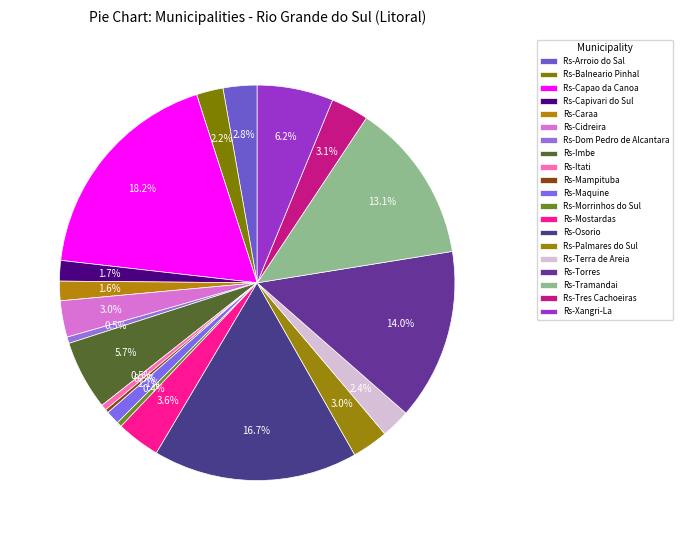

To the nearest percent, what is the average slice percentage?

5%